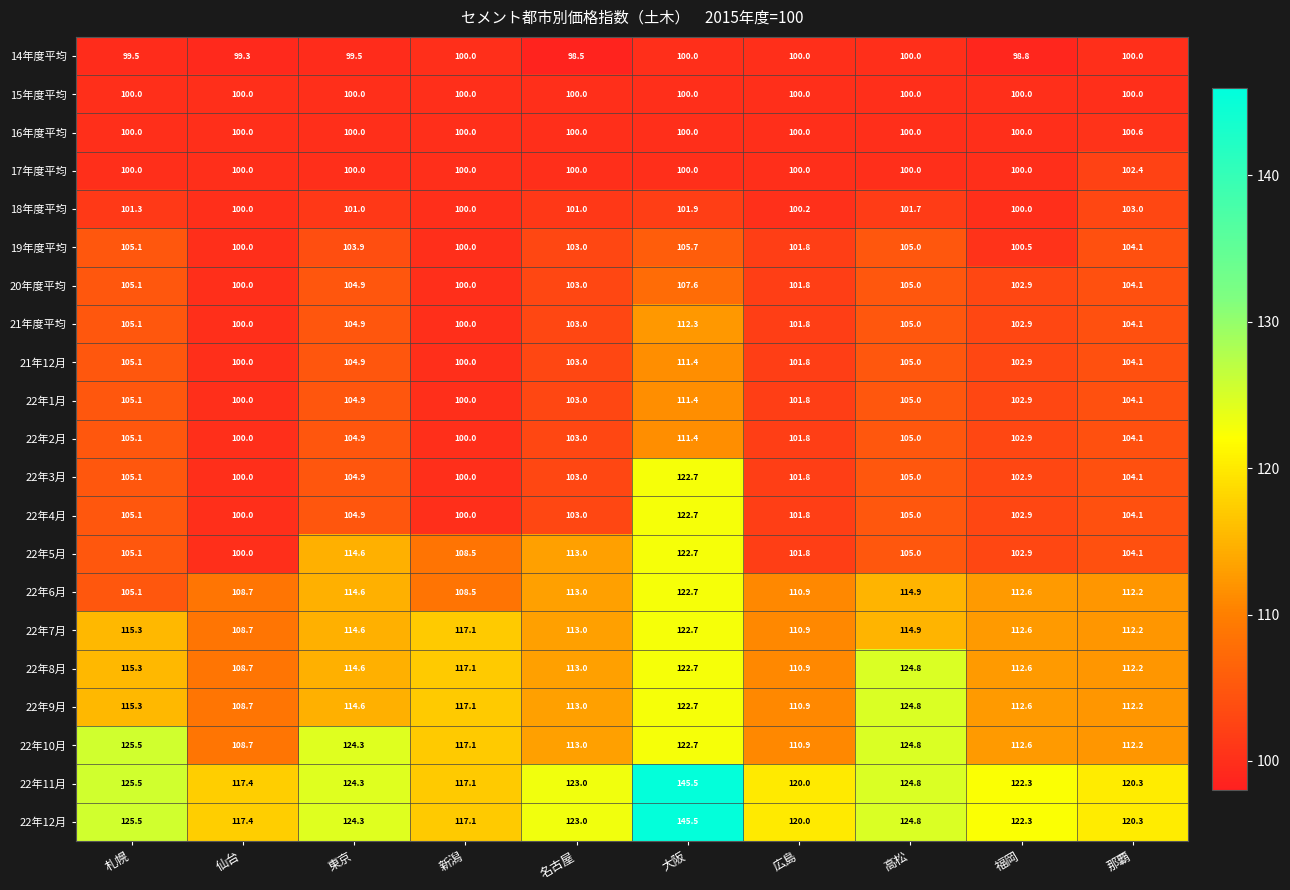

Count the number of categories in the chart.

10